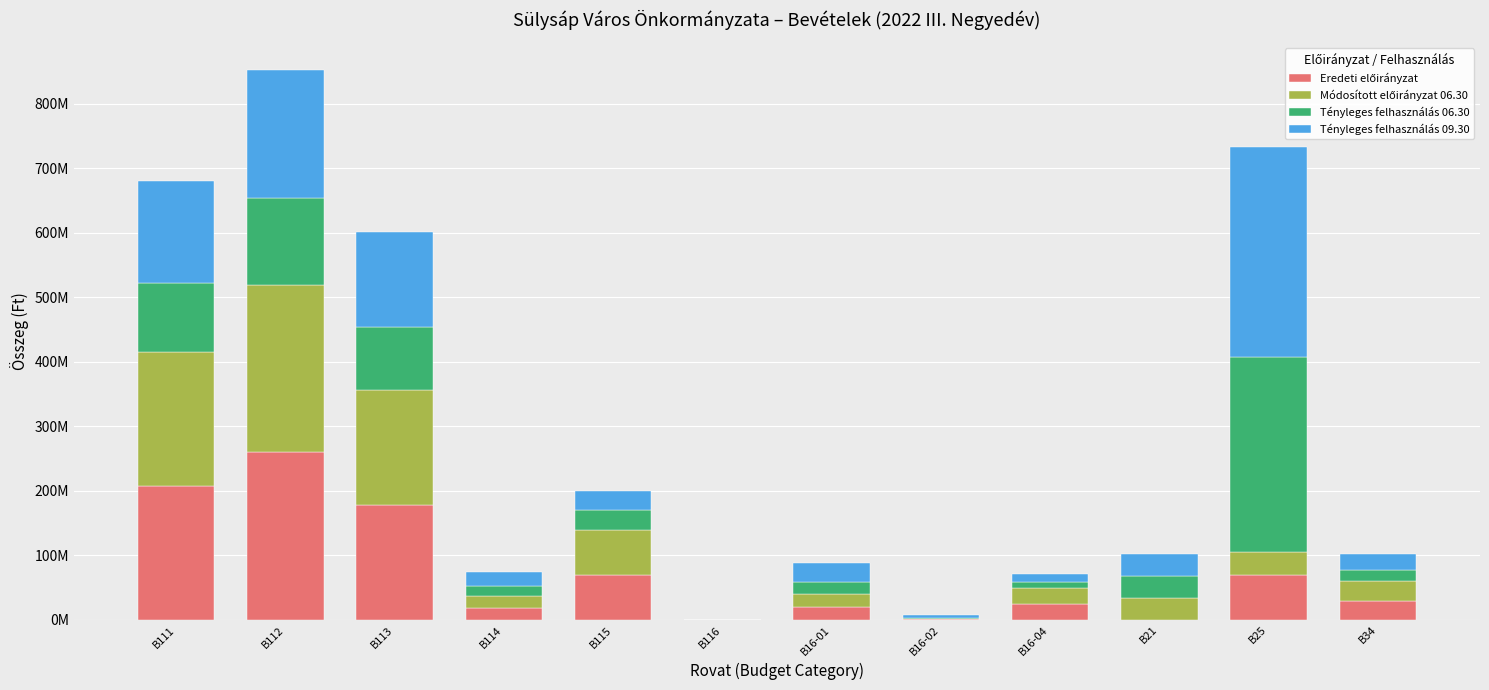

Are the bars grouped side by side (vs. stacked)?

No